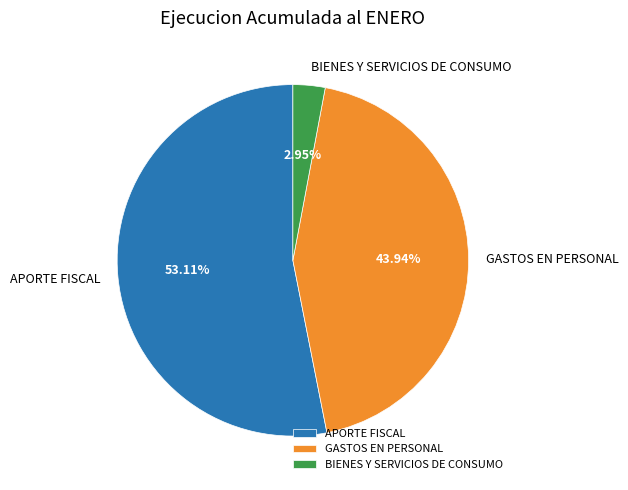

Which category accounts for the majority?

APORTE FISCAL